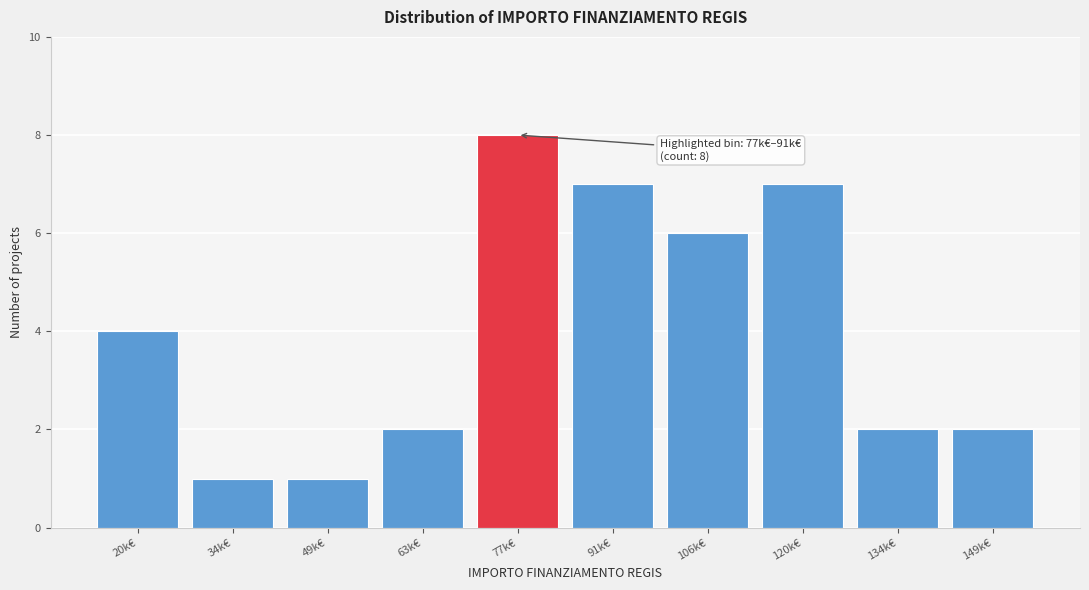

Reading left to right, what are all the values shown in this chart?

20k€=4	34k€=1	49k€=1	63k€=2	77k€=8	91k€=7	106k€=6	120k€=7	134k€=2	149k€=2